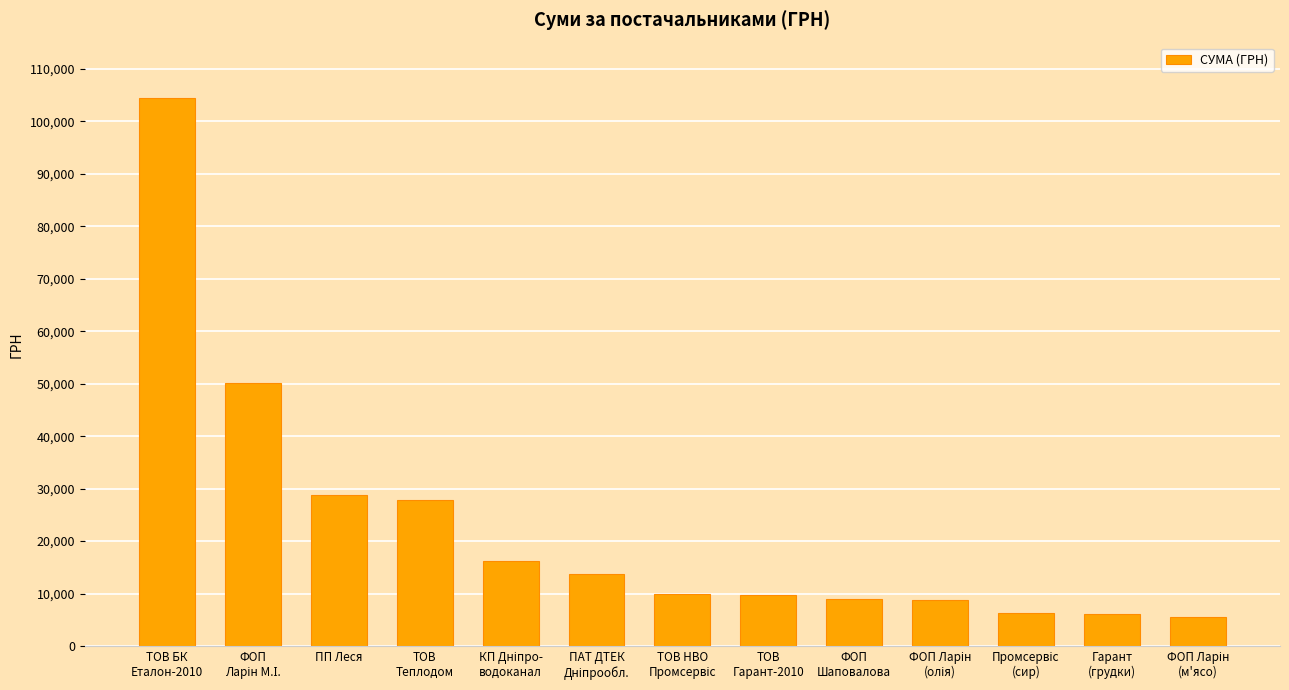

What is the approximate value at ПП Леся?

28750.0